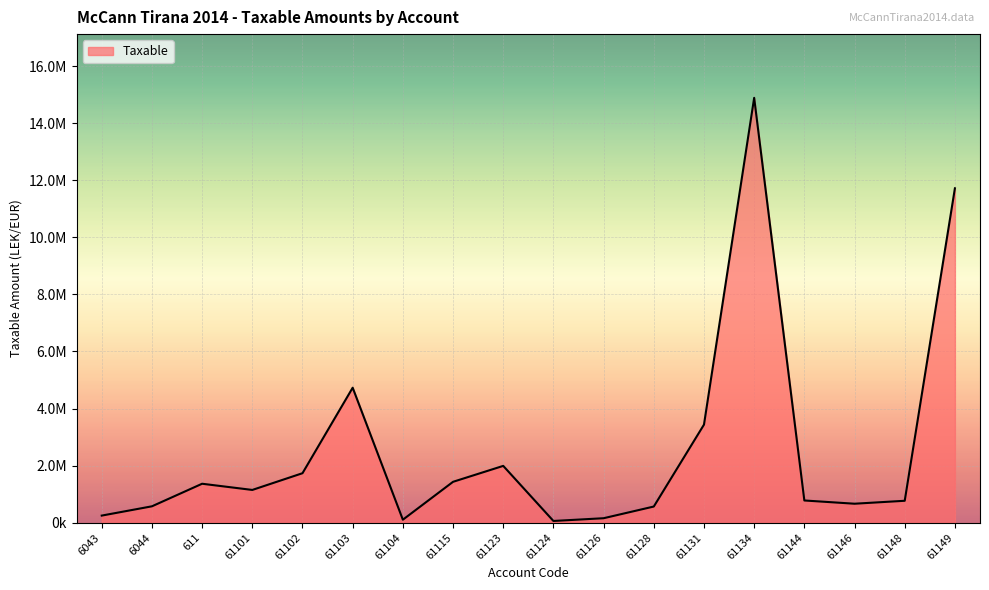

Which has a higher value, 61131 or 61102?

61131